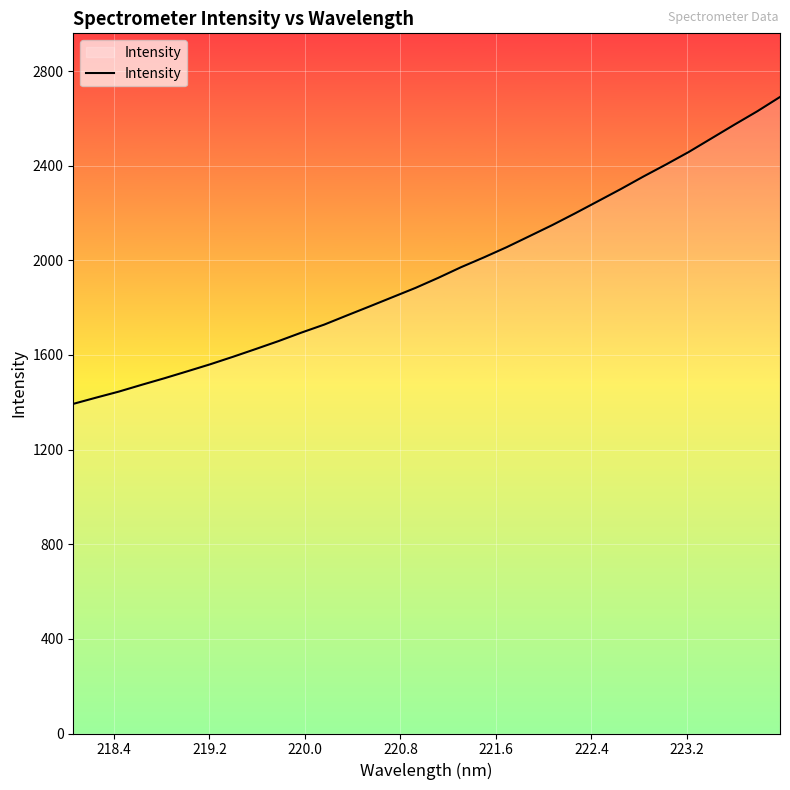

How many lines are shown in the chart?

1